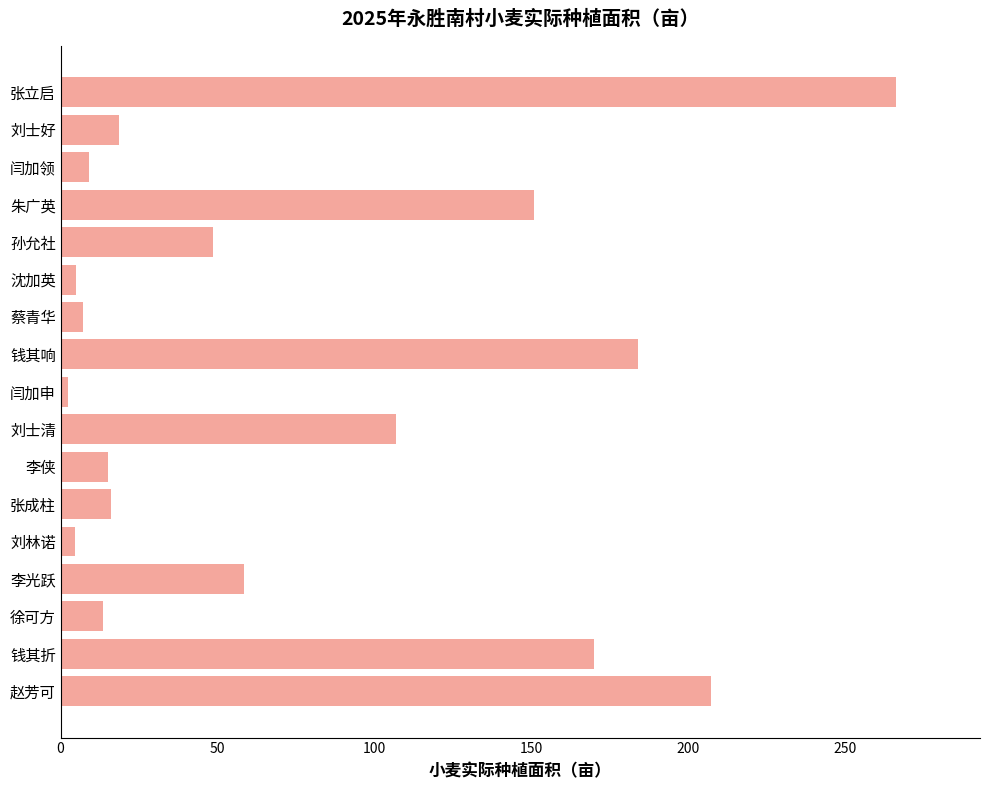

Read the value at 蔡青华.

7.0